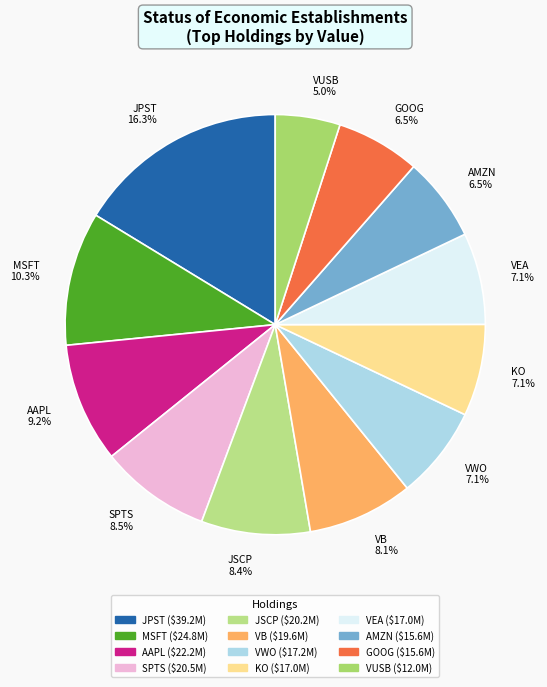

What is the ratio of the value at SPTS to the value at VEA?

1.2